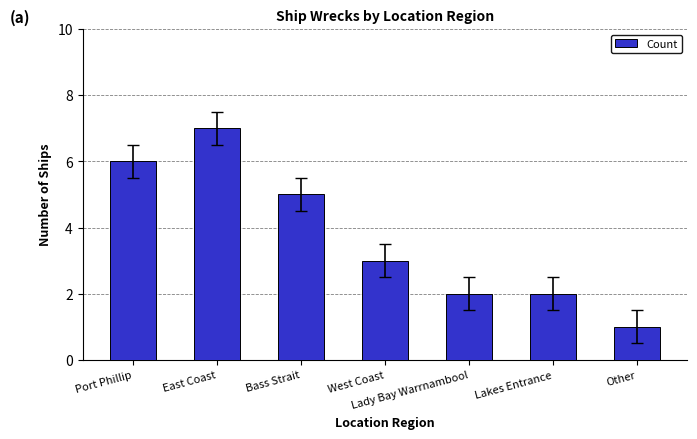

How many distinct data groups are displayed?

1